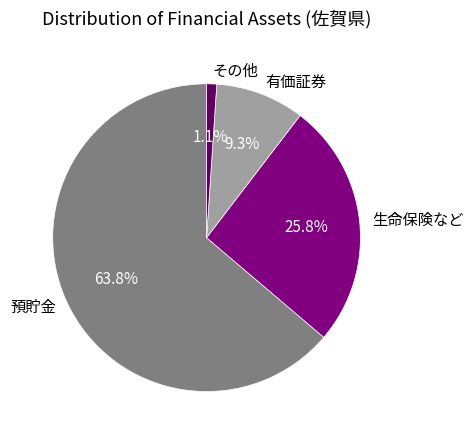

How many segments does this pie chart have?

4